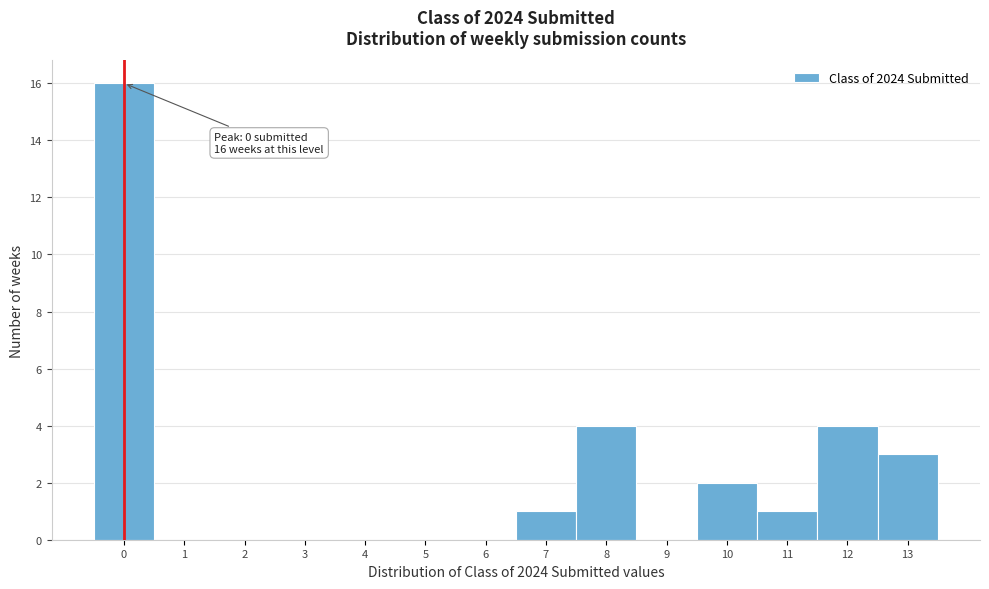

Reading left to right, extract all data points from this chart.

0=16	1=0	2=0	3=0	4=0	5=0	6=0	7=1	8=4	9=0	10=2	11=1	12=4	13=3